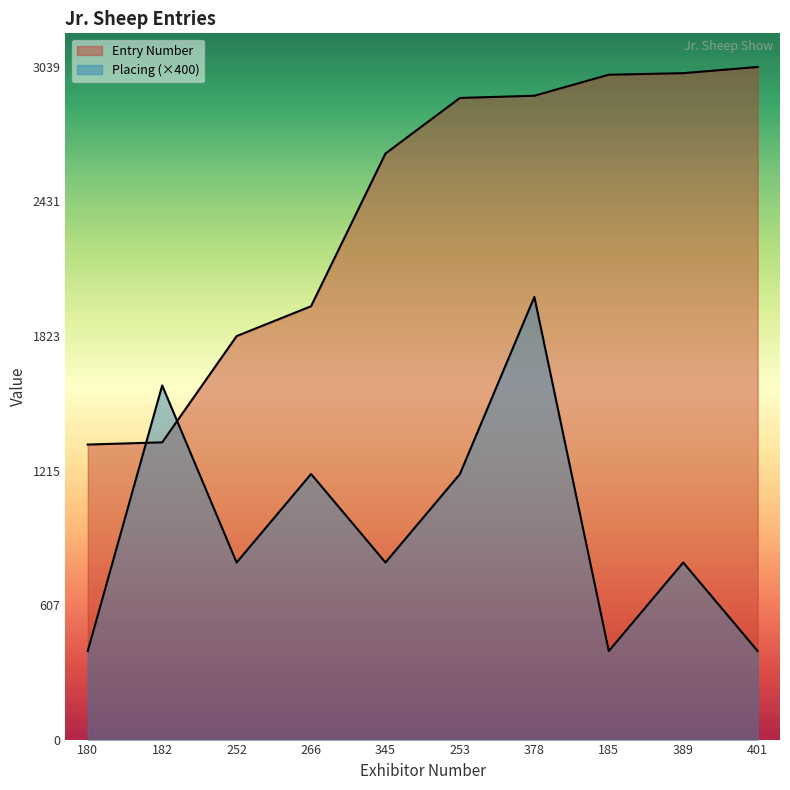

How many times do Entry Number and Placing cross each other?

2